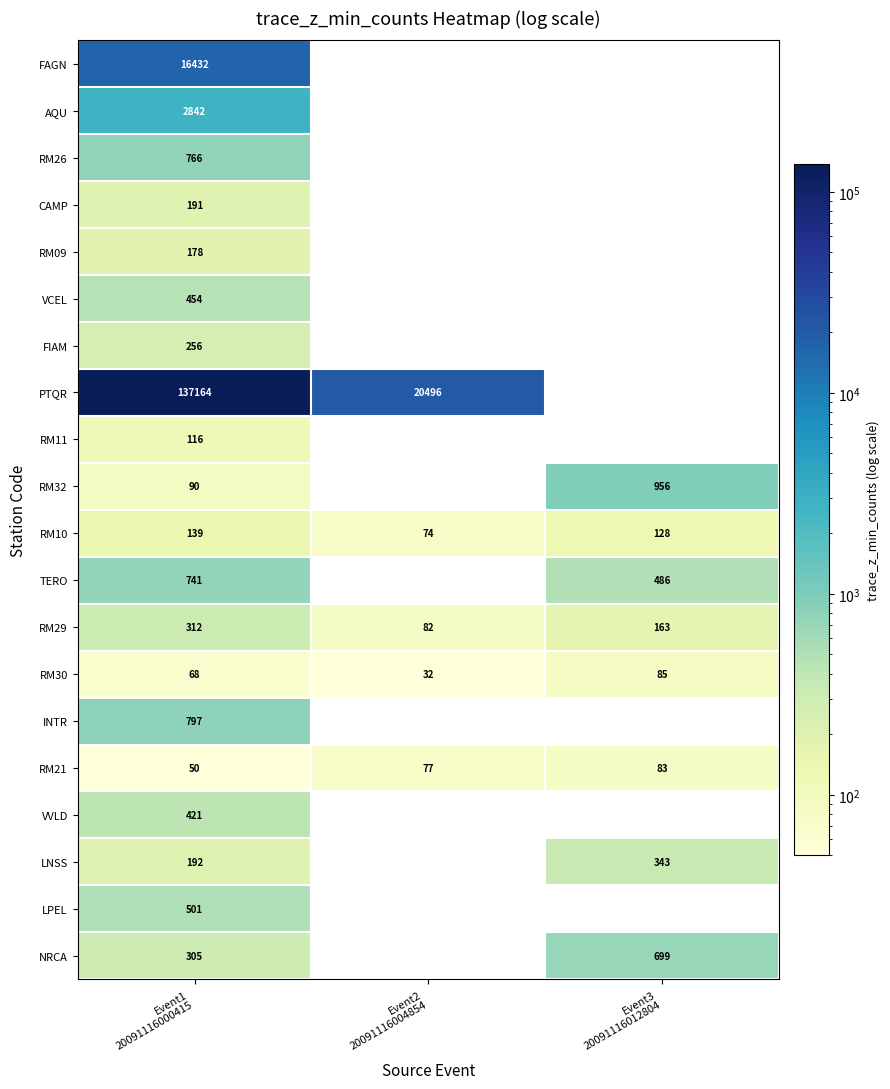

The RM30 series shows 85.0 at Event3 20091116012804. True or false?

True